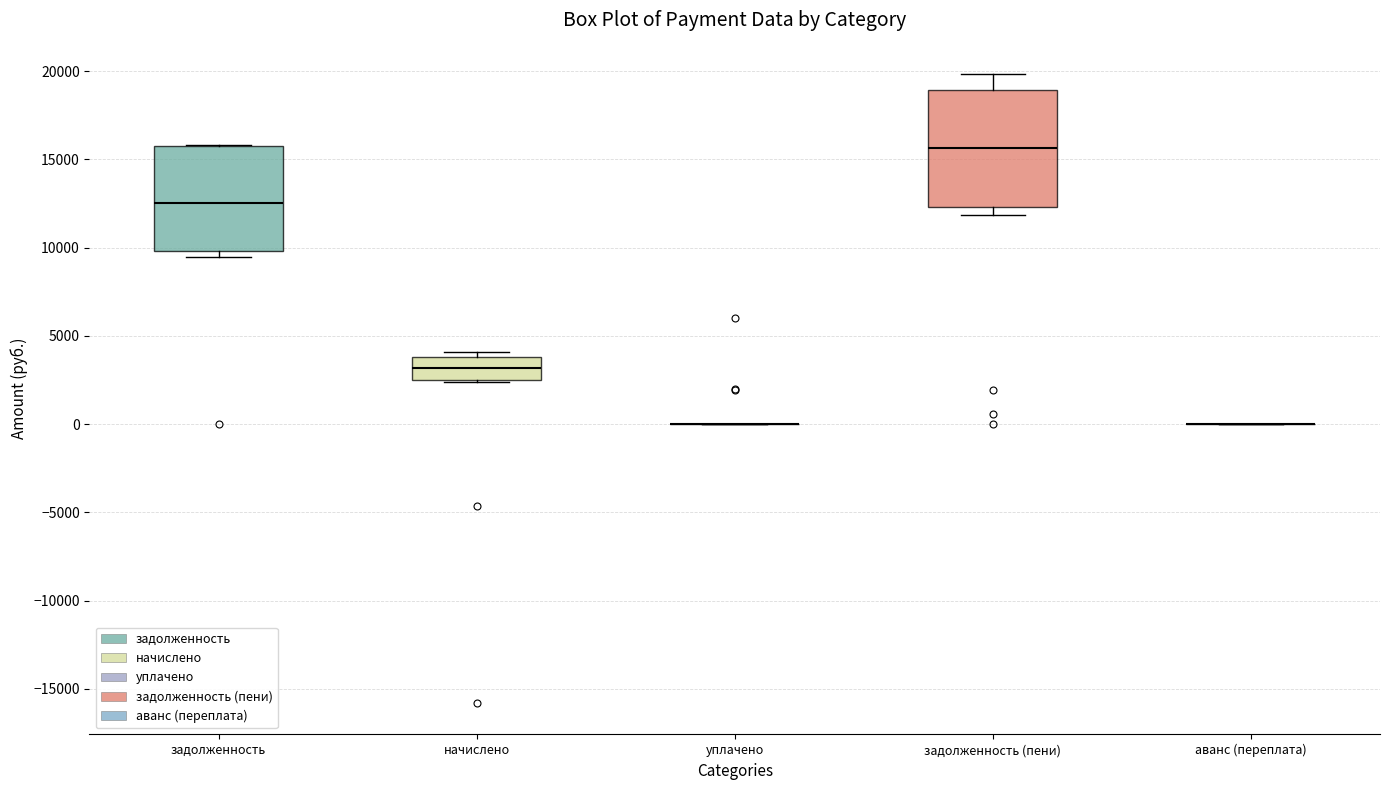

Reading left to right, read every box against the y-axis: the position of its median line, the range the box covers, and the ends of its whiskers. The values are not printed on the chart, so give them approximately, as read against the axis.

задолженность: median 12500, box 10000 to 15500, whiskers 9500 to 16000
начислено: median 3000, box 2500 to 4000, whiskers 2500 to 4000 (just above the box's upper edge)
уплачено: box collapsed to a line at 0, whiskers 0 to 0
задолженность (пени): median 15500, box 12500 to 19000, whiskers 12000 to 20000
аванс (переплата): box collapsed to a line at 0, whiskers 0 to 0